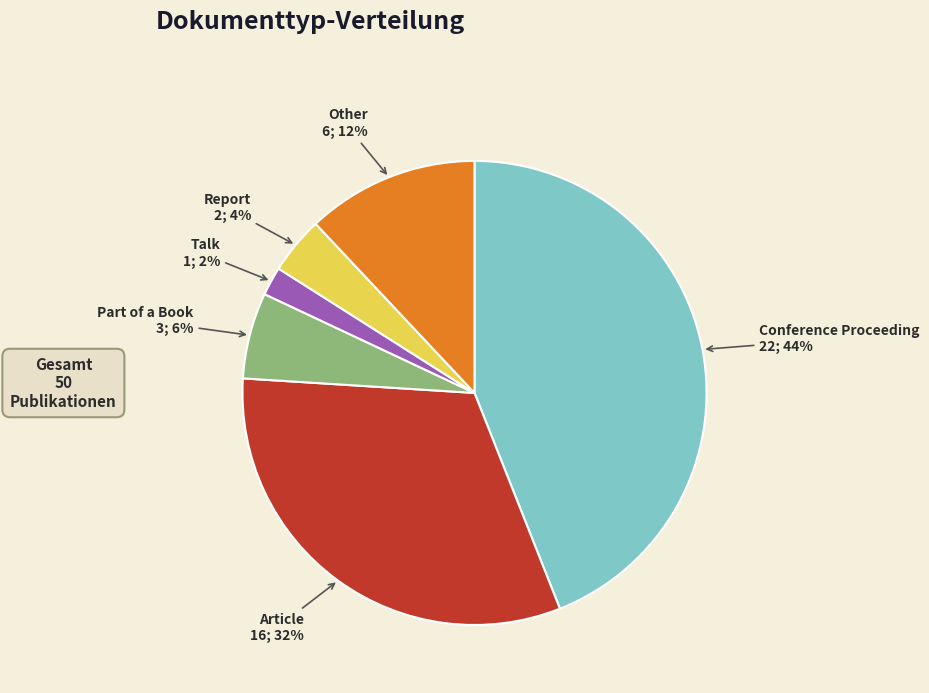

Is there any slice that represents more than half of the pie?

No